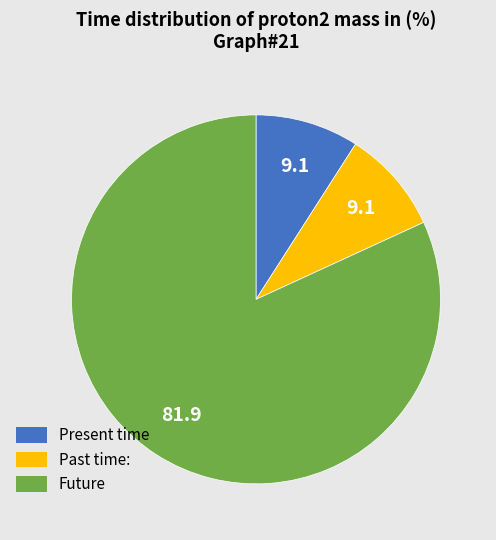

Is there a majority slice in this chart?

Yes